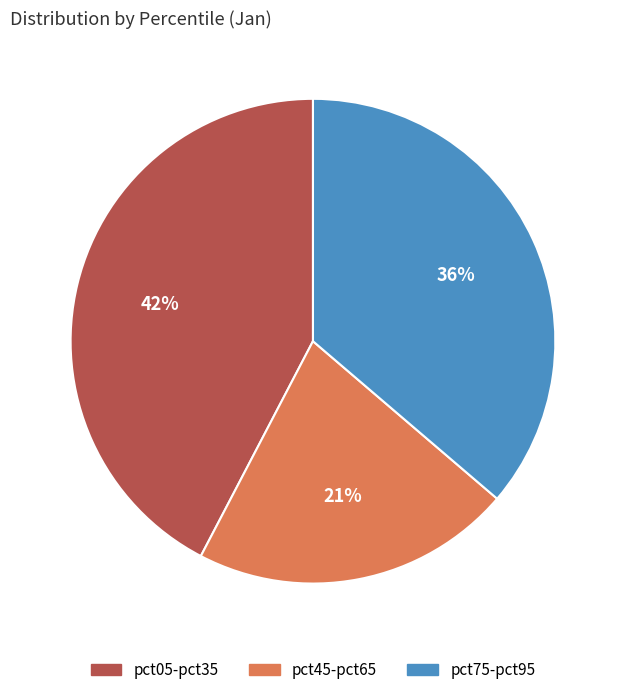

To the nearest percent, what is the average slice percentage?

33%